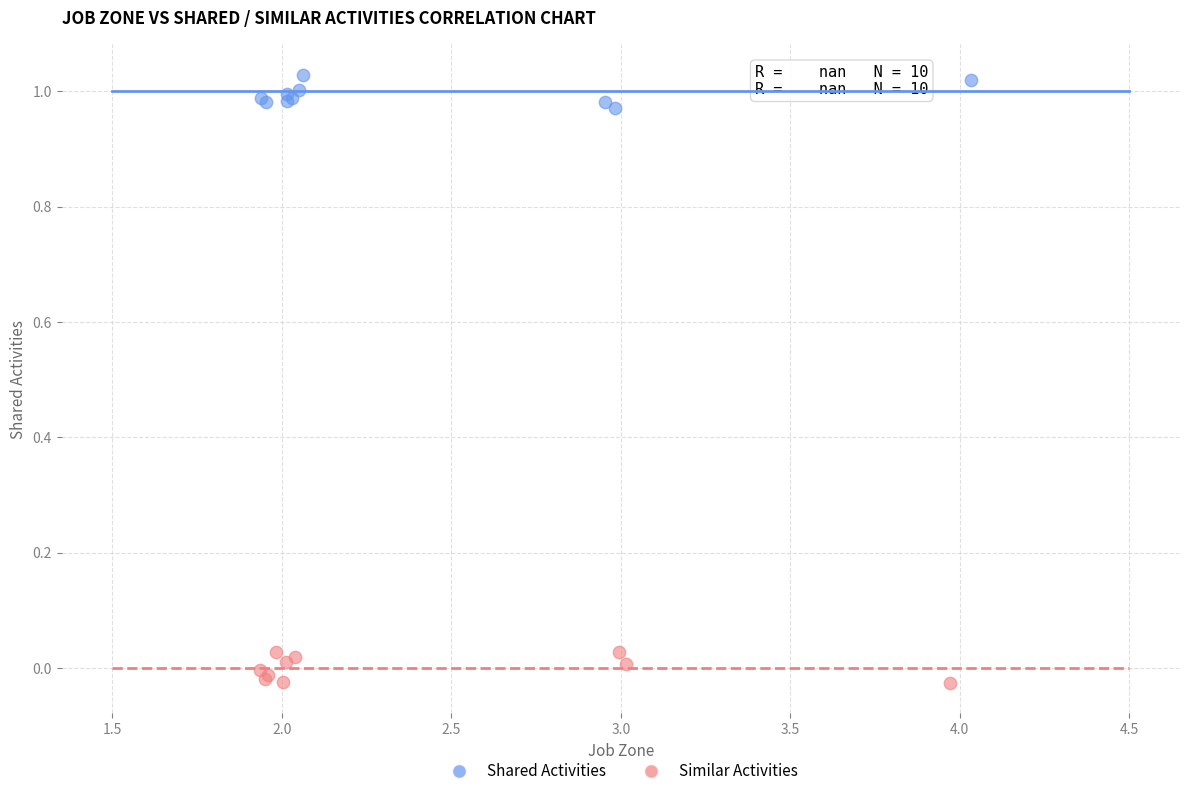

Which series reaches the maximum Y coordinate?

Shared Activities